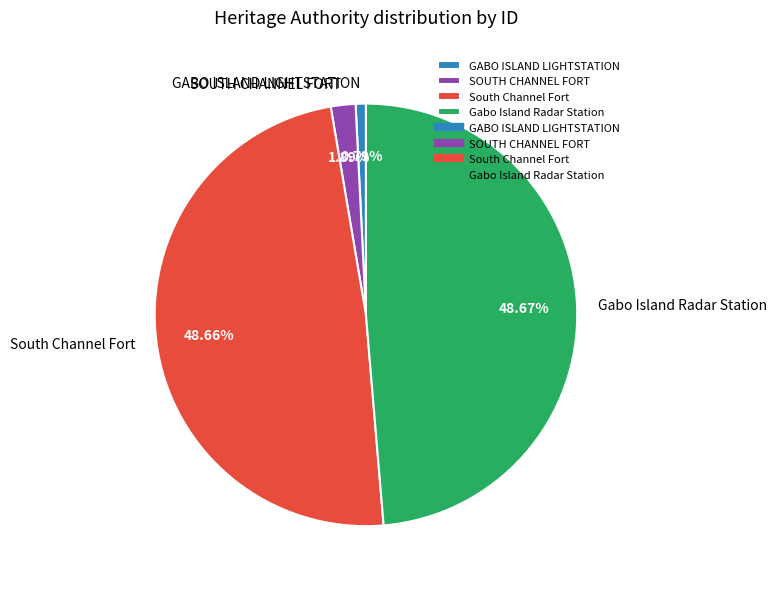

Does any single category account for the majority?

No